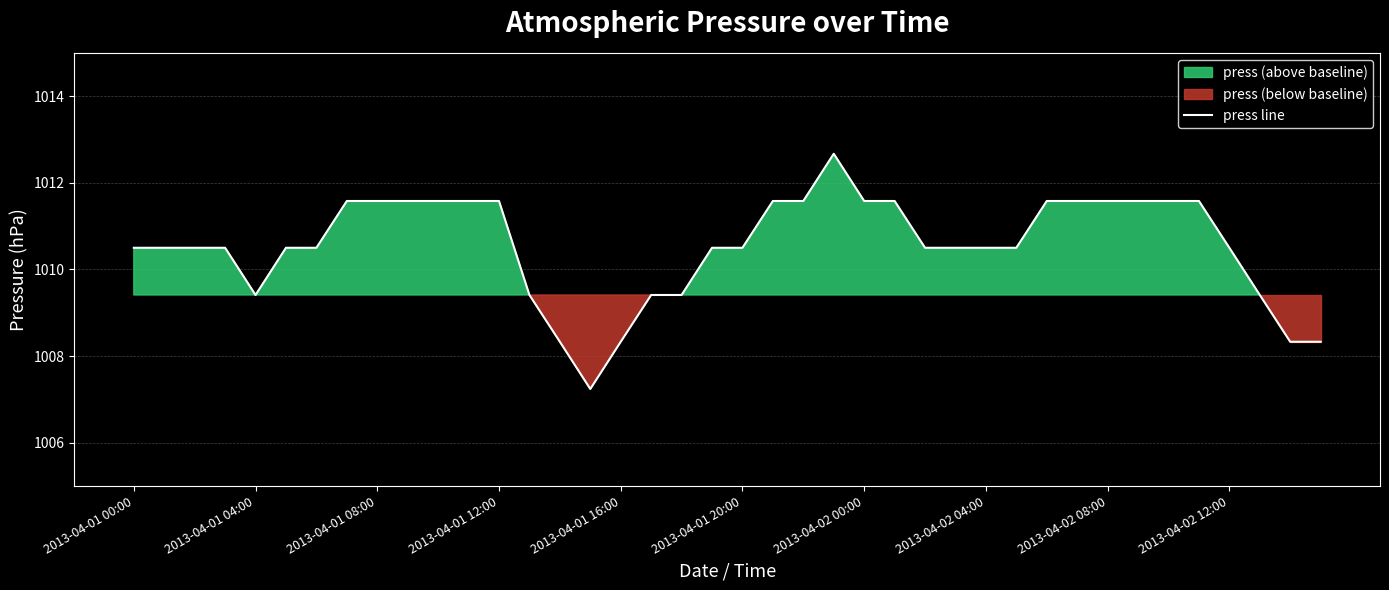

What is the minimum value for press line?

1007.2